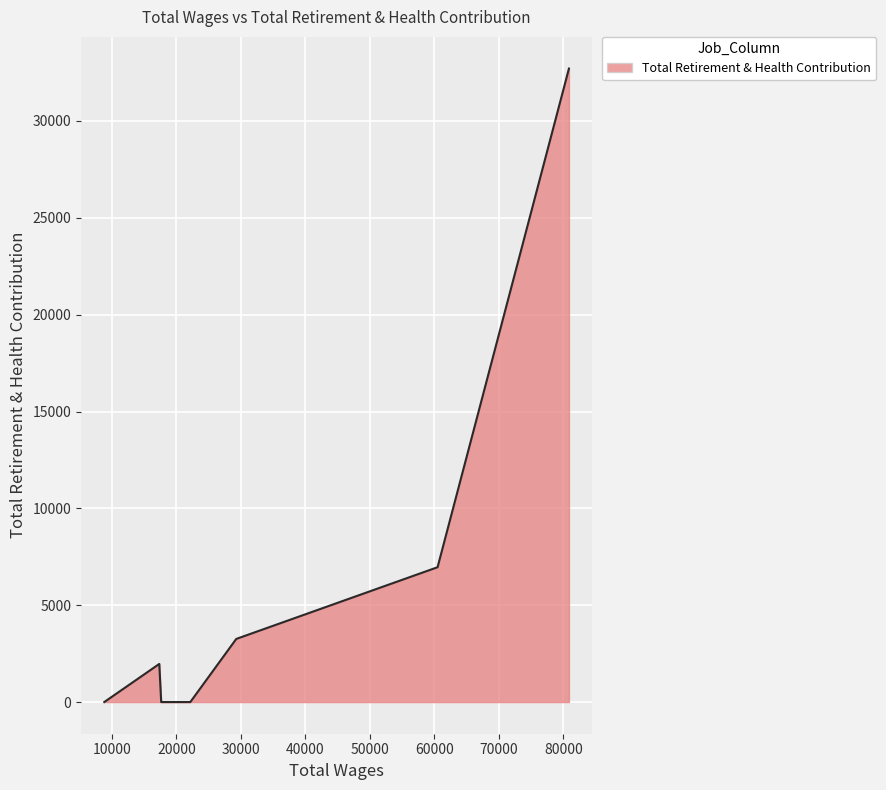

Rank the categories by value from highest to lowest.

80856.0, 60493.0, 29289.0, 17359.0, 22168.0, 17654.0, 8830.0